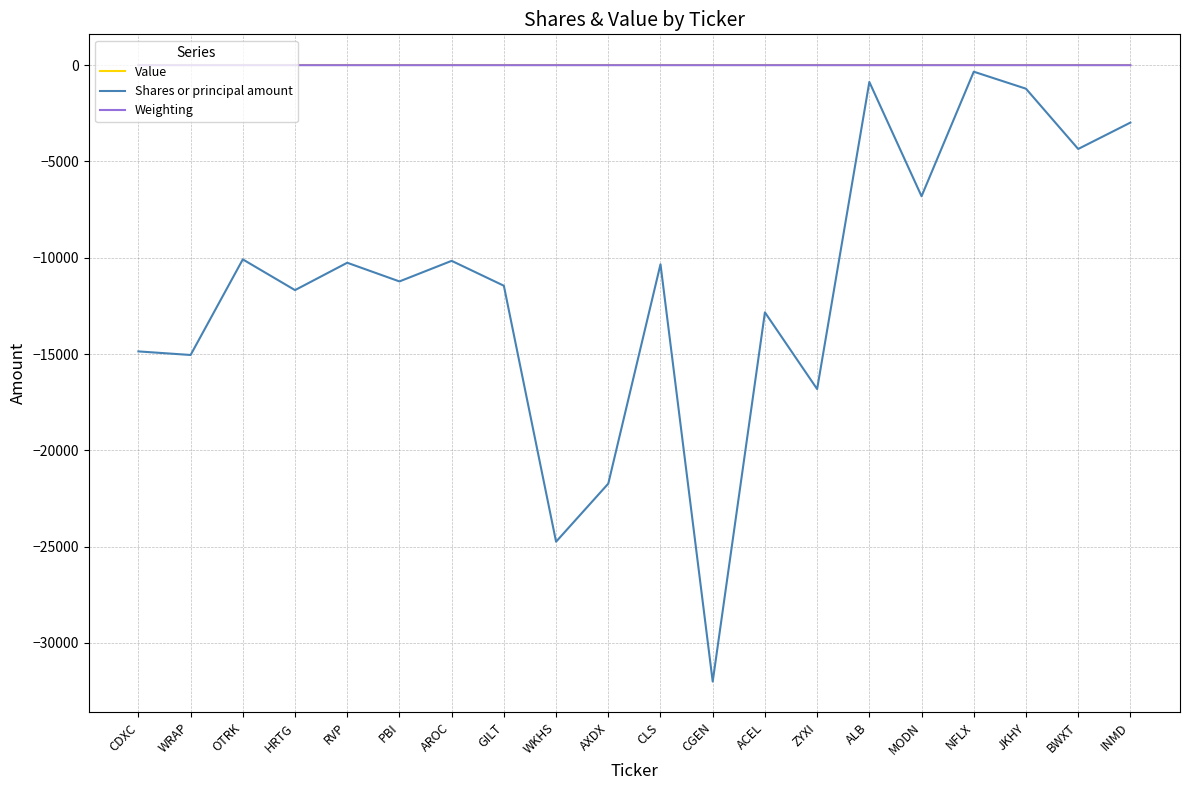

Which category has the lowest value across all series?

CGEN